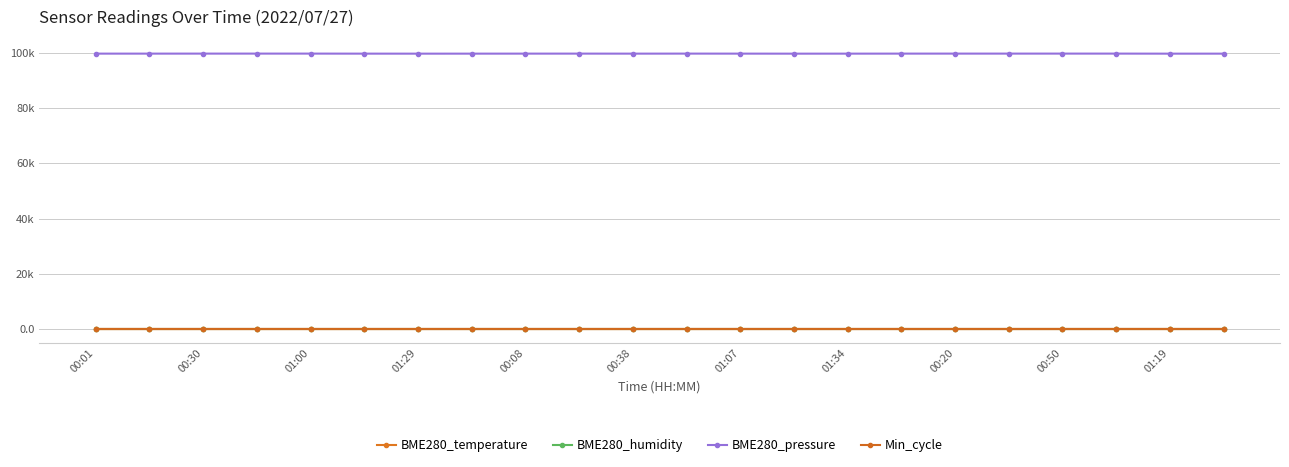

What is the difference between the maximum and second lowest values in the BME280_pressure series?

20.0